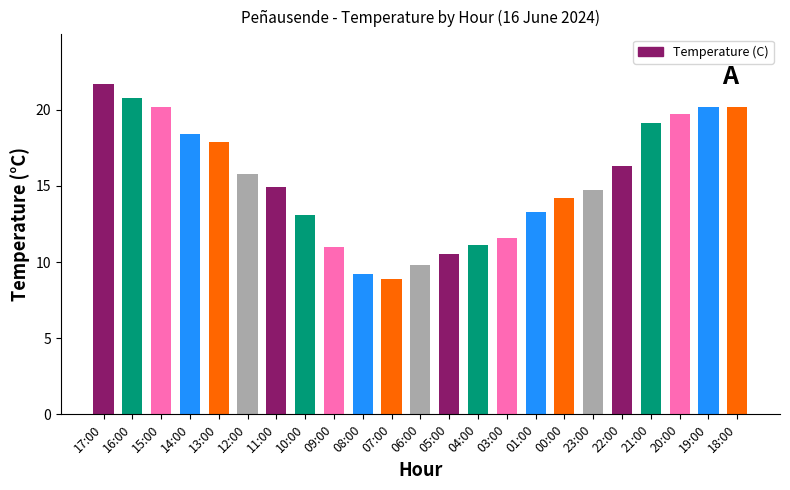

What is the minimum value shown in the chart?

8.9